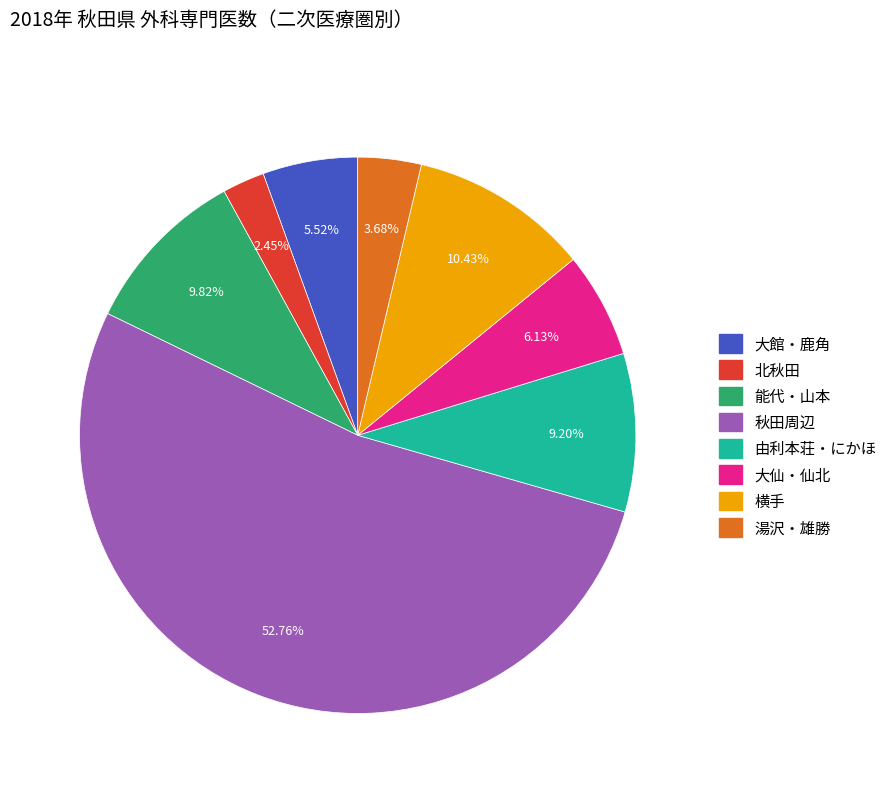

What is the largest slice in the pie chart?

秋田周辺